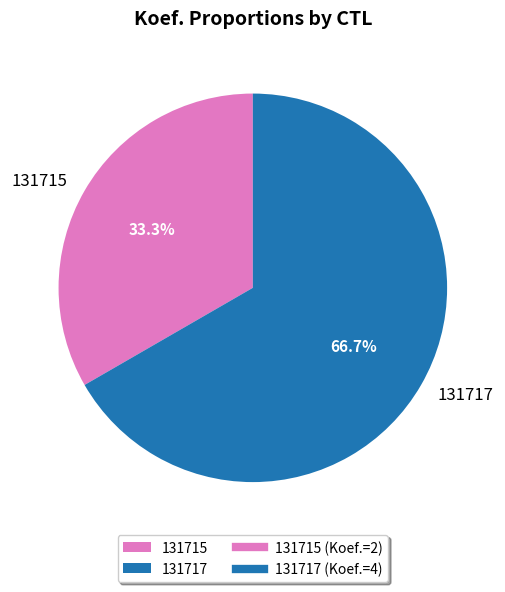

To the nearest percent, what percentage of the pie is 131715?

33%